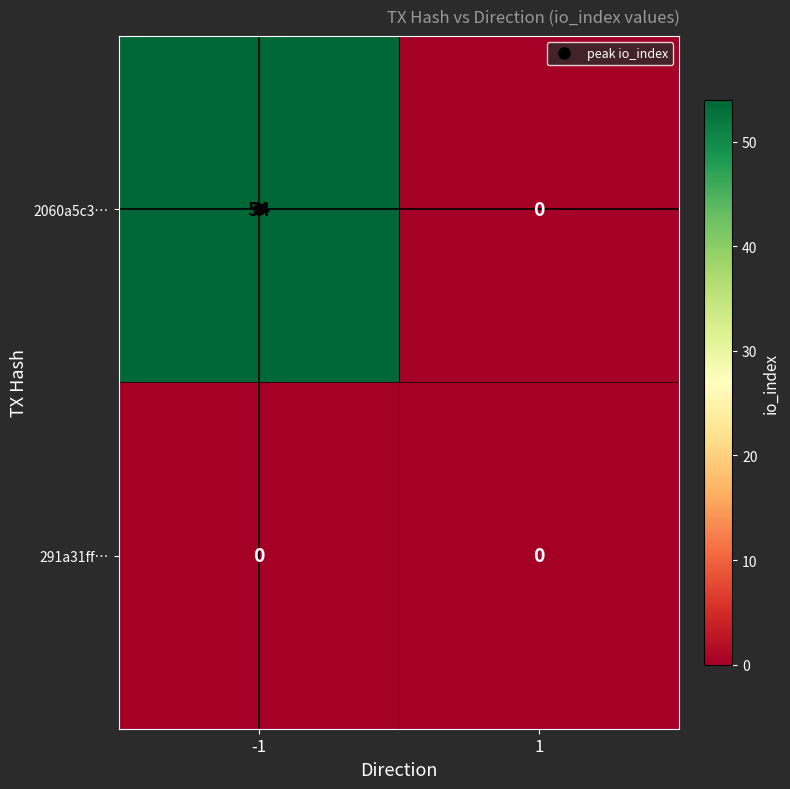

How many data points does each series have?

2